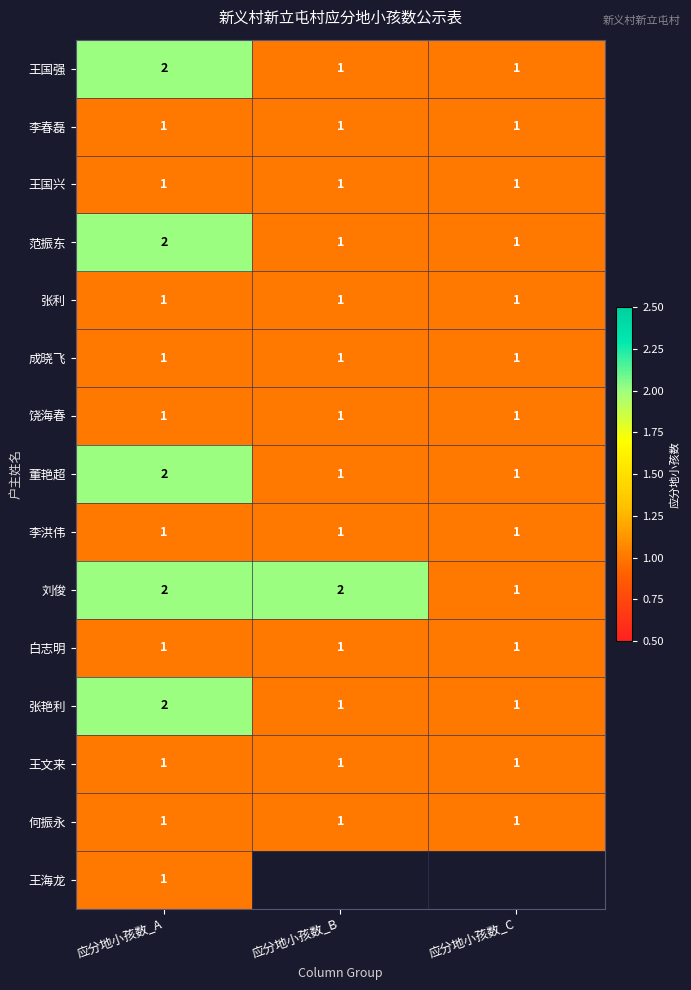

What is the sum of all 范振东 values?

4